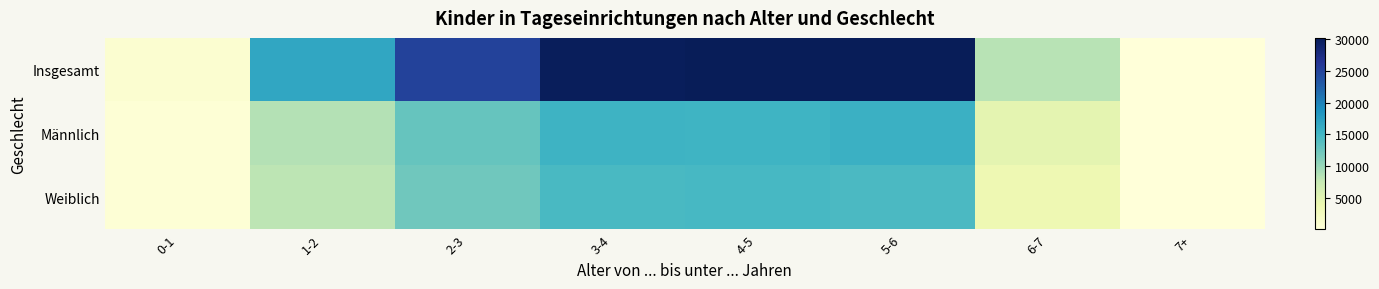

Reading left to right, transcribe all the data shown in this chart.

Insgesamt: 0-1=900	1-2=16646	2-3=25086	3-4=29934	4-5=30079	5-6=30190	6-7=8388	7+=124
Männlich: 0-1=476	1-2=8589	2-3=12852	3-4=15396	4-5=15334	5-6=15667	6-7=4742	7+=88
Weiblich: 0-1=424	1-2=8057	2-3=12234	3-4=14538	4-5=14745	5-6=14523	6-7=3646	7+=36